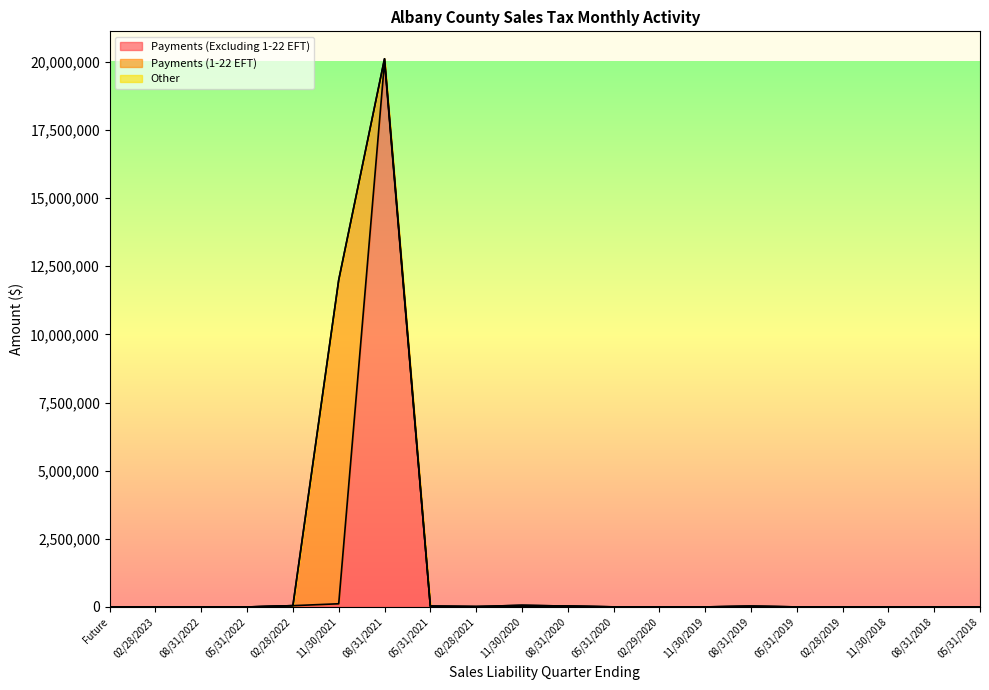

List the series in order of their peak value, lowest first.

Other, Payments (1-22 EFT), Payments (Excluding 1-22 EFT)